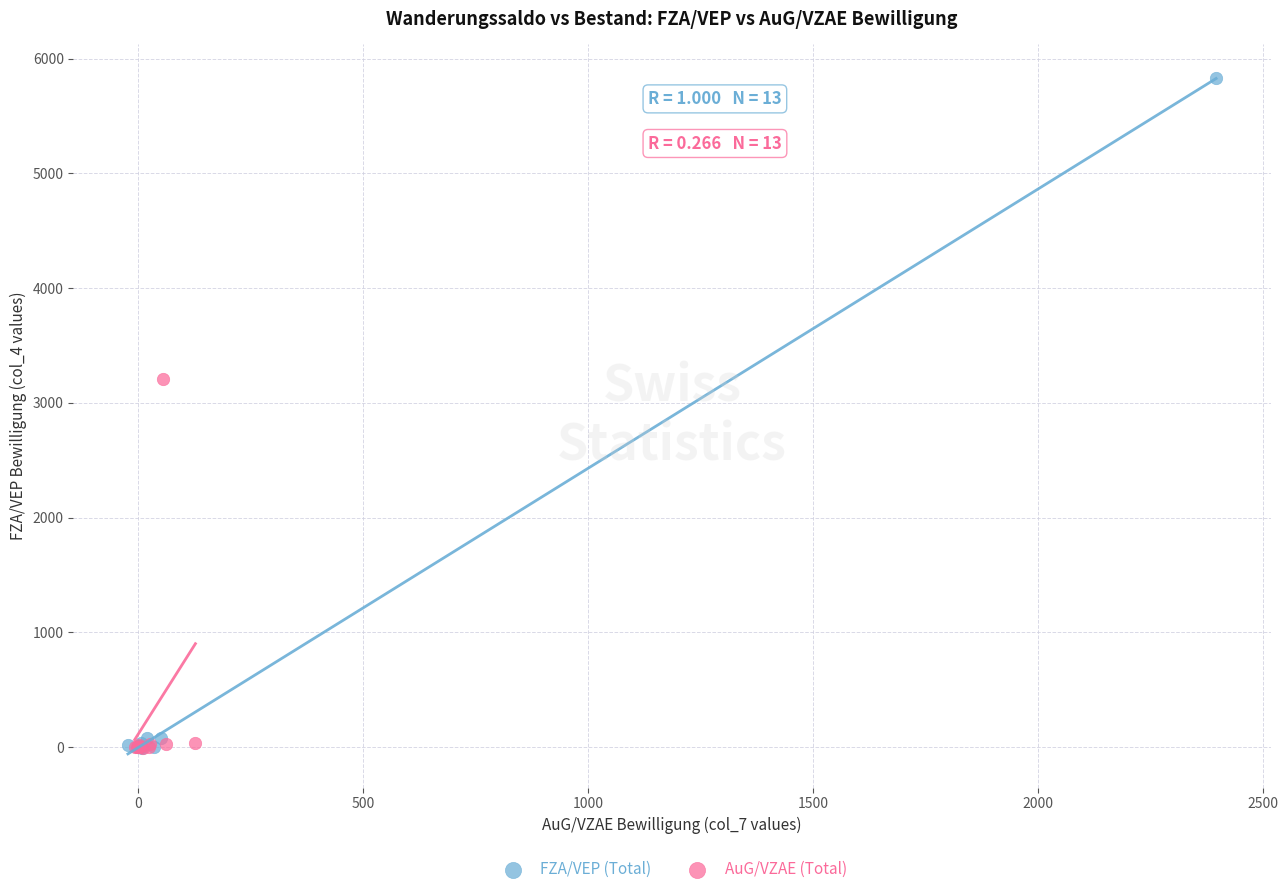

Which series reaches the maximum Y coordinate?

FZA/VEP (Total)